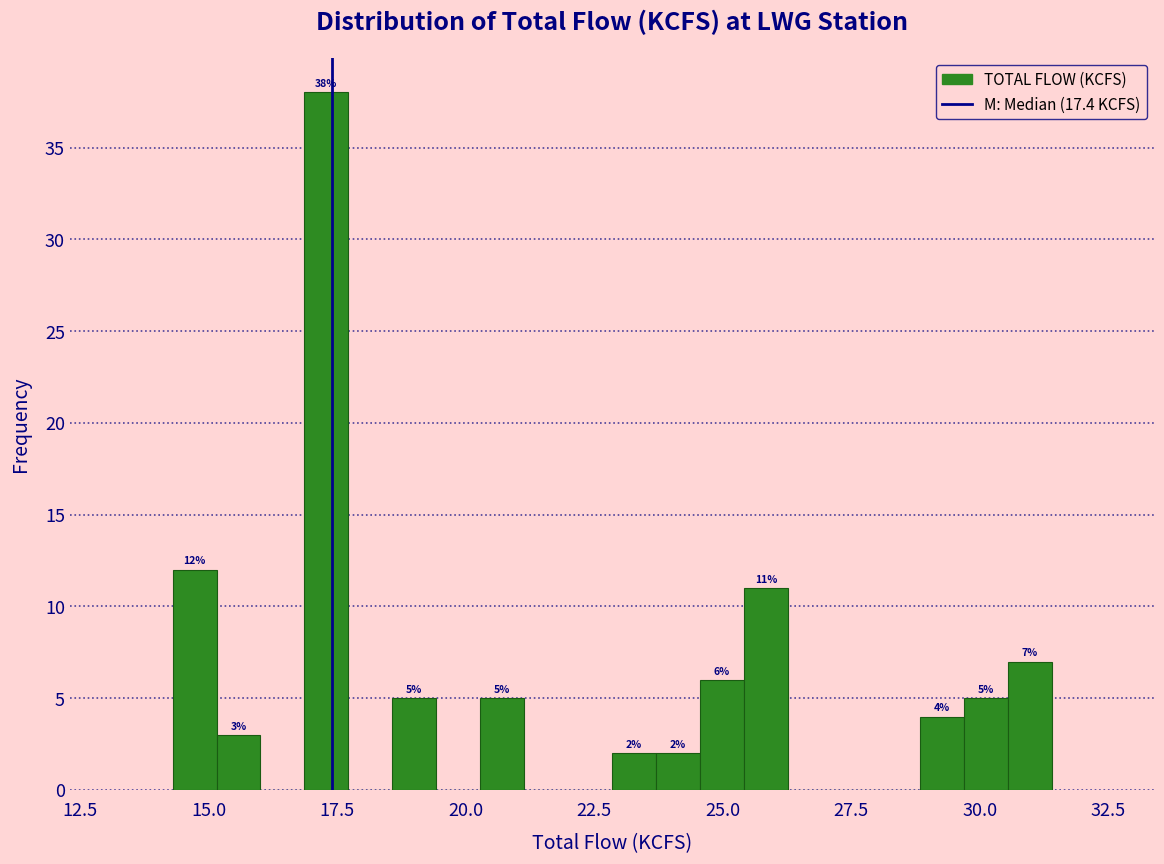

Read against the x-axis, roughly where is the centre of the tallest bar?

17.5